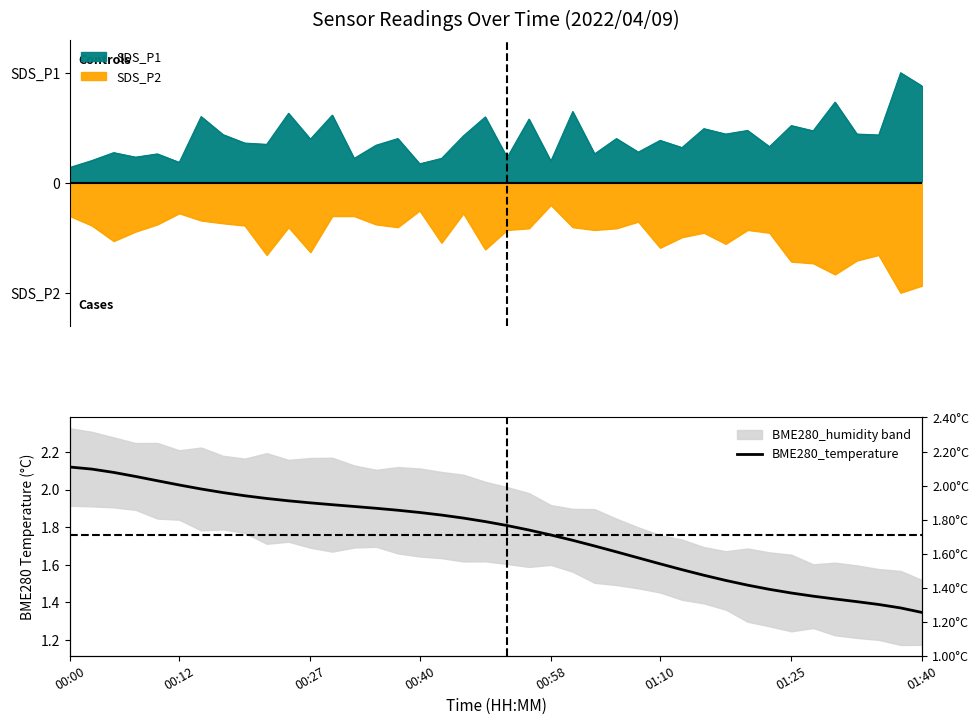

What is the greatest value displayed?

2.1